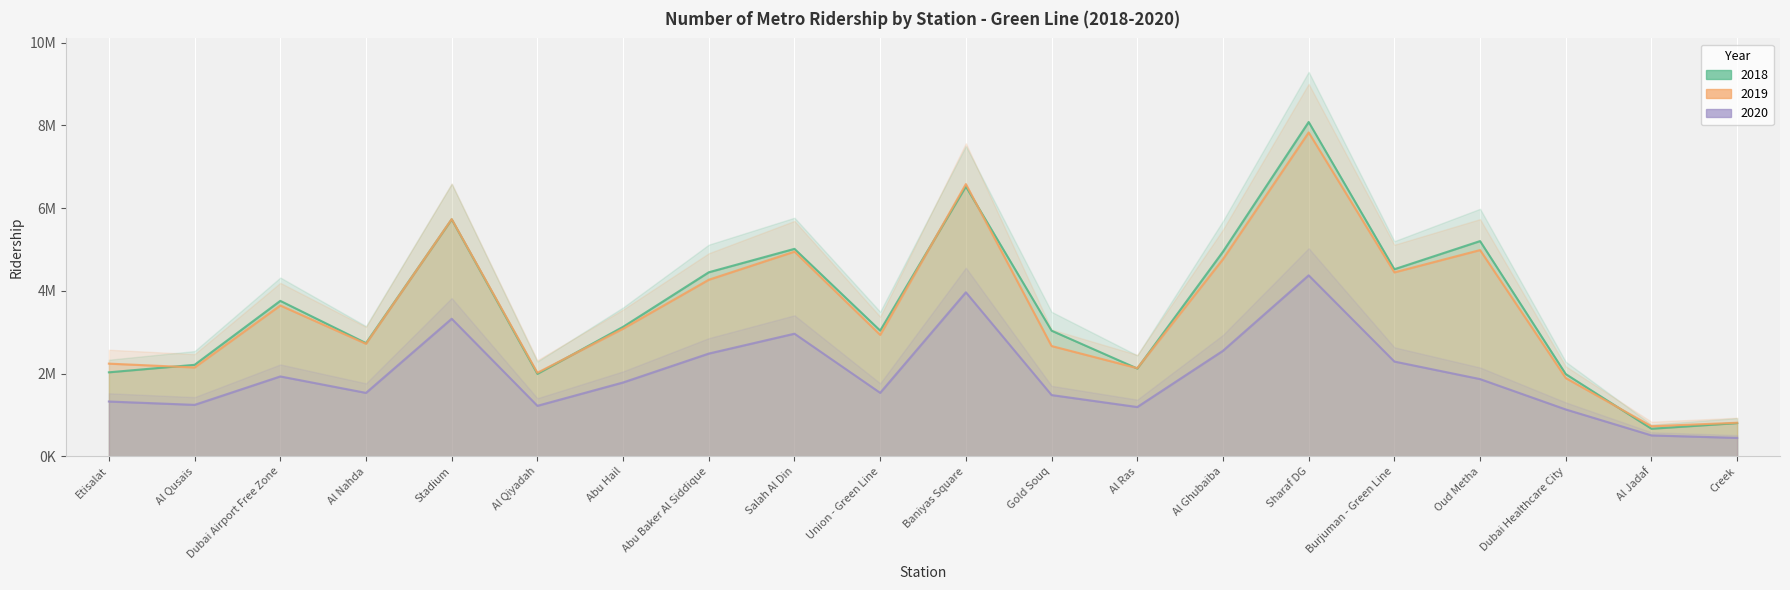

What is the total value across all series at Abu Baker Al Siddique?

11205943